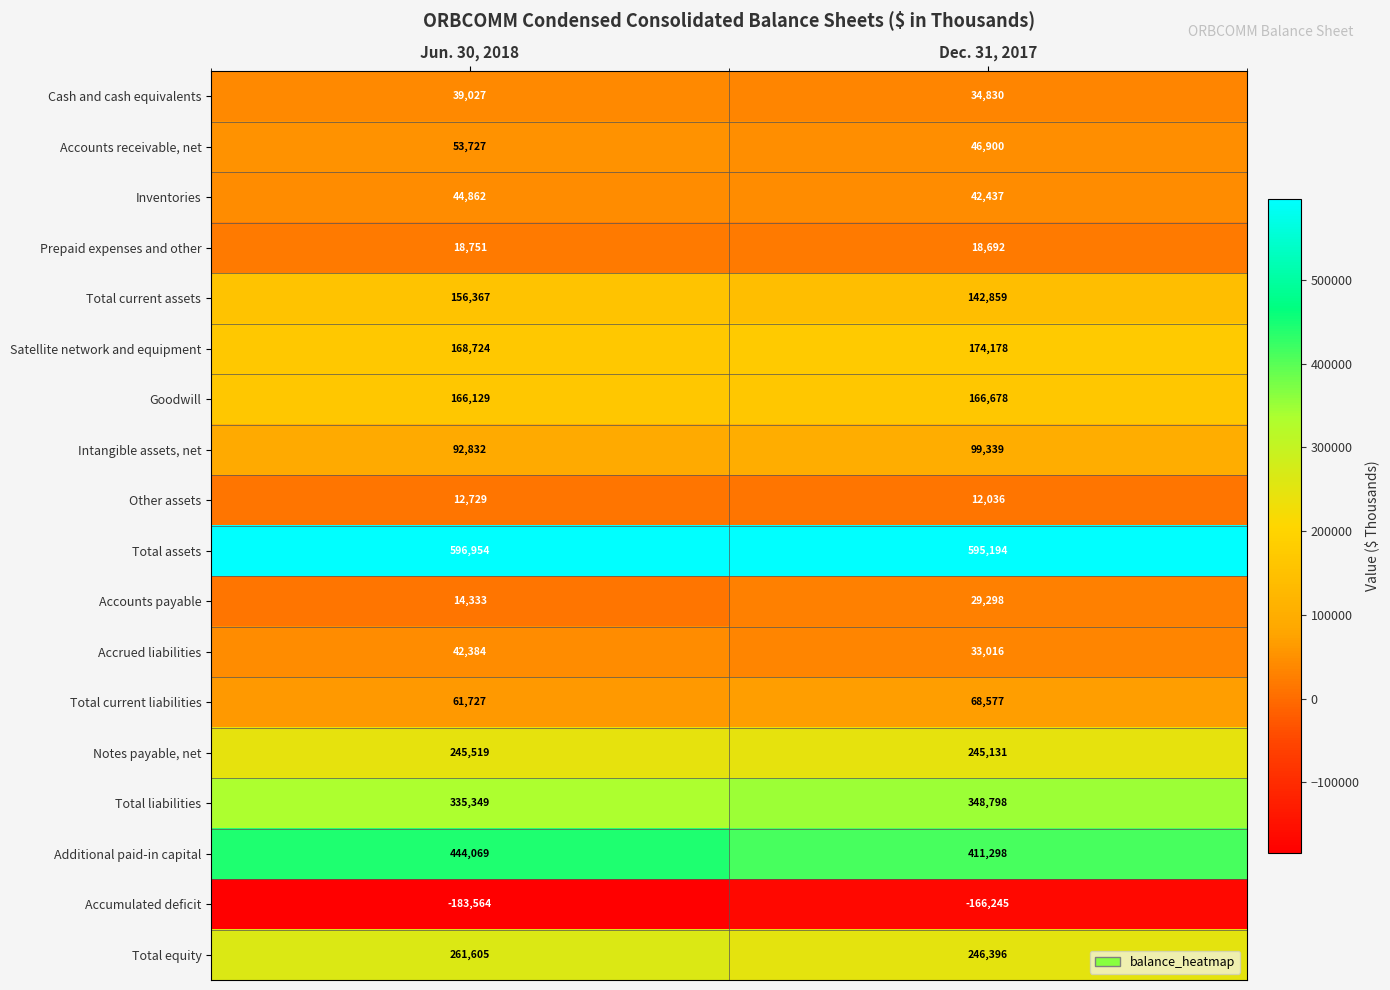

What is the average value of the Accounts receivable, net series?

50314